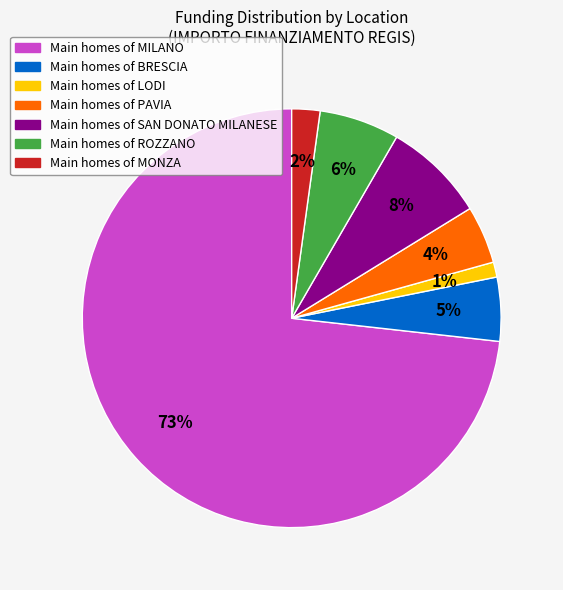

What percentage is the Main homes of MONZA slice, to the nearest percent?

2%